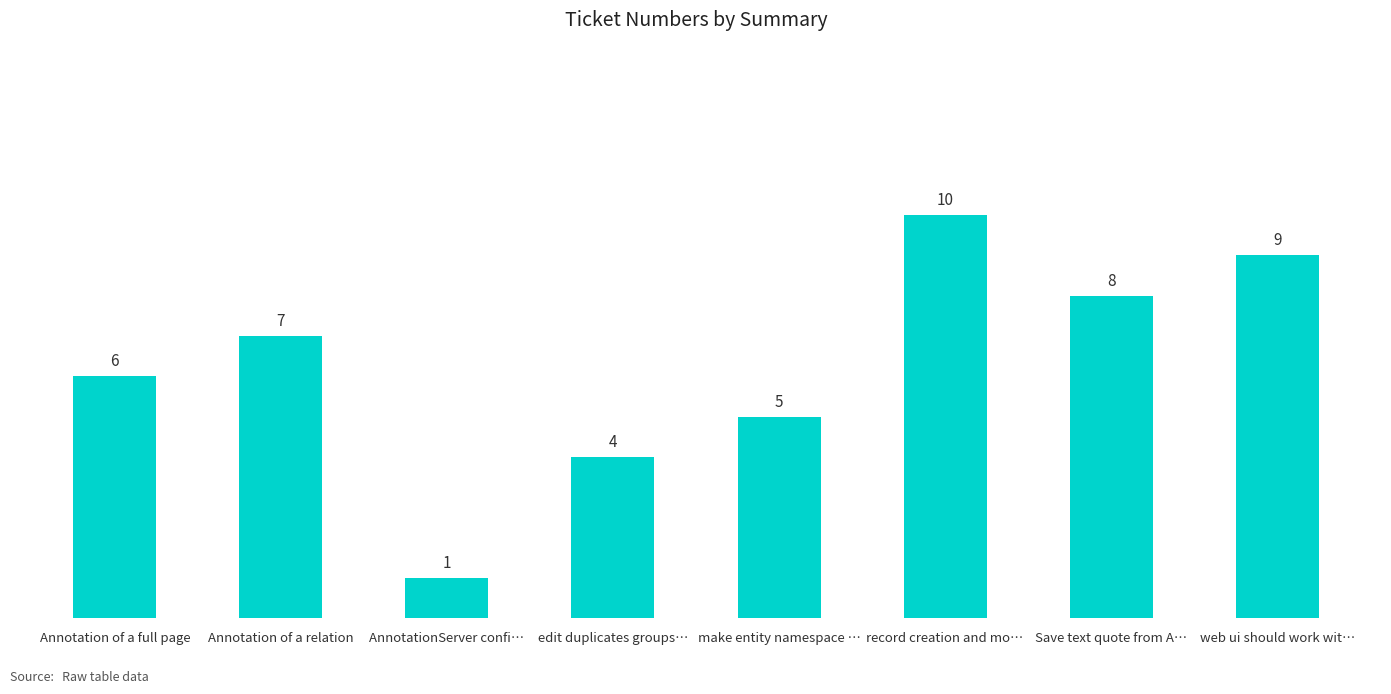

Is it true that the value at Save text quote from A… is 8?

True